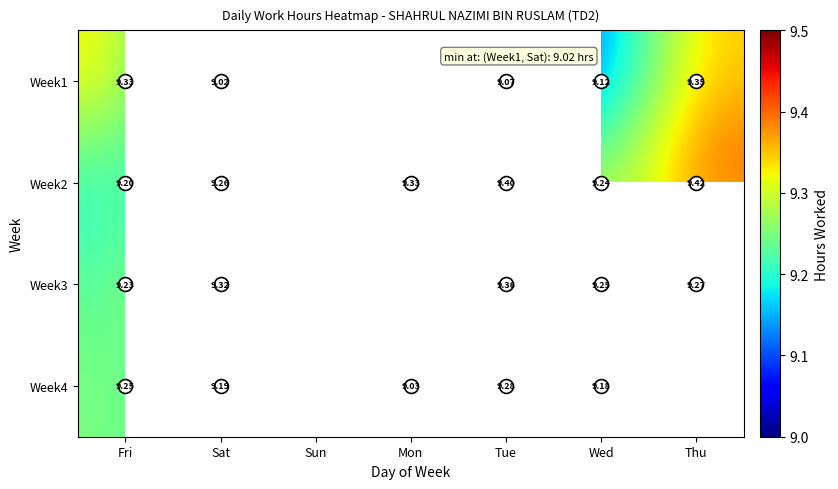

How many values in Week1 are above zero?

5